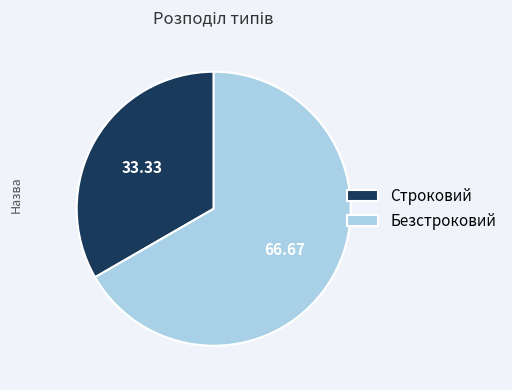

Is there a majority slice in this chart?

Yes